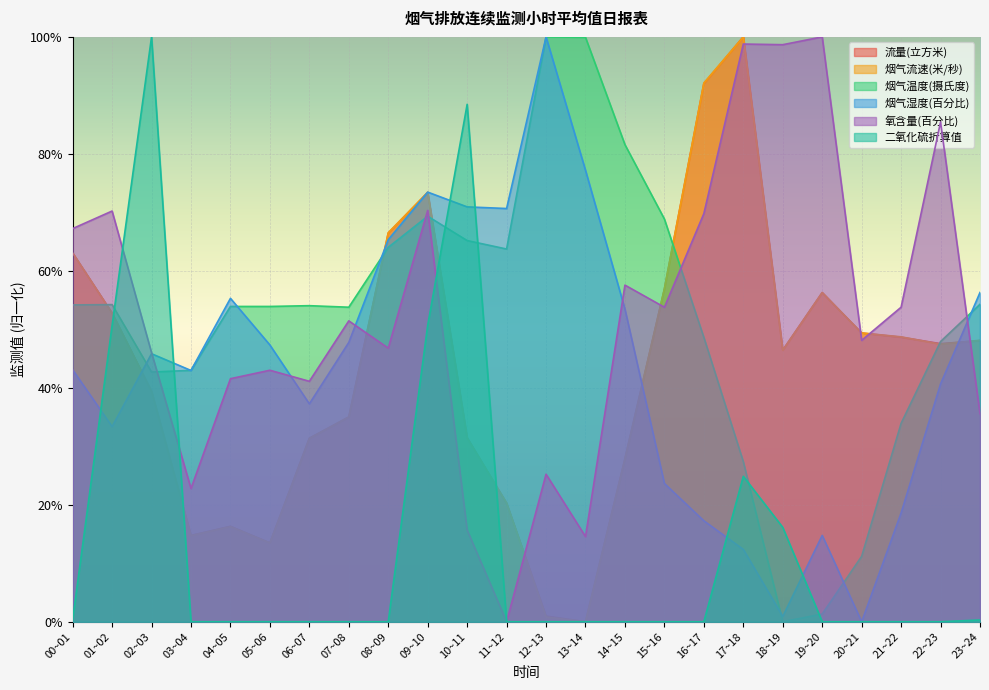

Reading left to right, list all the values displayed in this chart.

流量(立方米): 00~01=0.6	01~02=0.5	02~03=0.4	03~04=0.1	04~05=0.2	05~06=0.1	06~07=0.3	07~08=0.3	08~09=0.7	09~10=0.7	10~11=0.3	11~12=0.2	12~13=0.0	13~14=0.0	14~15=0.3	15~16=0.6	16~17=0.9	17~18=1.0	18~19=0.5	19~20=0.6	20~21=0.5	21~22=0.5	22~23=0.5	23~24=0.5
烟气流速(米/秒): 00~01=0.6	01~02=0.5	02~03=0.4	03~04=0.1	04~05=0.2	05~06=0.1	06~07=0.3	07~08=0.4	08~09=0.7	09~10=0.7	10~11=0.3	11~12=0.2	12~13=0.0	13~14=0.0	14~15=0.3	15~16=0.6	16~17=0.9	17~18=1.0	18~19=0.5	19~20=0.6	20~21=0.5	21~22=0.5	22~23=0.5	23~24=0.5
烟气温度(摄氏度): 00~01=0.5	01~02=0.5	02~03=0.4	03~04=0.4	04~05=0.5	05~06=0.5	06~07=0.5	07~08=0.5	08~09=0.6	09~10=0.7	10~11=0.7	11~12=0.6	12~13=1.0	13~14=1.0	14~15=0.8	15~16=0.7	16~17=0.5	17~18=0.3	18~19=0.0	19~20=0.0	20~21=0.1	21~22=0.3	22~23=0.5	23~24=0.5
烟气湿度(百分比): 00~01=0.4	01~02=0.3	02~03=0.5	03~04=0.4	04~05=0.6	05~06=0.5	06~07=0.4	07~08=0.5	08~09=0.7	09~10=0.7	10~11=0.7	11~12=0.7	12~13=1.0	13~14=0.8	14~15=0.5	15~16=0.2	16~17=0.2	17~18=0.1	18~19=0.0	19~20=0.1	20~21=0.0	21~22=0.2	22~23=0.4	23~24=0.6
氧含量(百分比): 00~01=0.7	01~02=0.7	02~03=0.5	03~04=0.2	04~05=0.4	05~06=0.4	06~07=0.4	07~08=0.5	08~09=0.5	09~10=0.7	10~11=0.2	11~12=0.0	12~13=0.3	13~14=0.1	14~15=0.6	15~16=0.5	16~17=0.7	17~18=1.0	18~19=1.0	19~20=1.0	20~21=0.5	21~22=0.5	22~23=0.9	23~24=0.4
二氧化硫折算值: 00~01=0.0	01~02=0.5	02~03=1.0	03~04=0.0	04~05=0.0	05~06=0.0	06~07=0.0	07~08=0.0	08~09=0.0	09~10=0.5	10~11=0.9	11~12=0.0	12~13=0.0	13~14=0.0	14~15=0.0	15~16=0.0	16~17=0.0	17~18=0.2	18~19=0.2	19~20=0.0	20~21=0.0	21~22=0.0	22~23=0.0	23~24=0.0